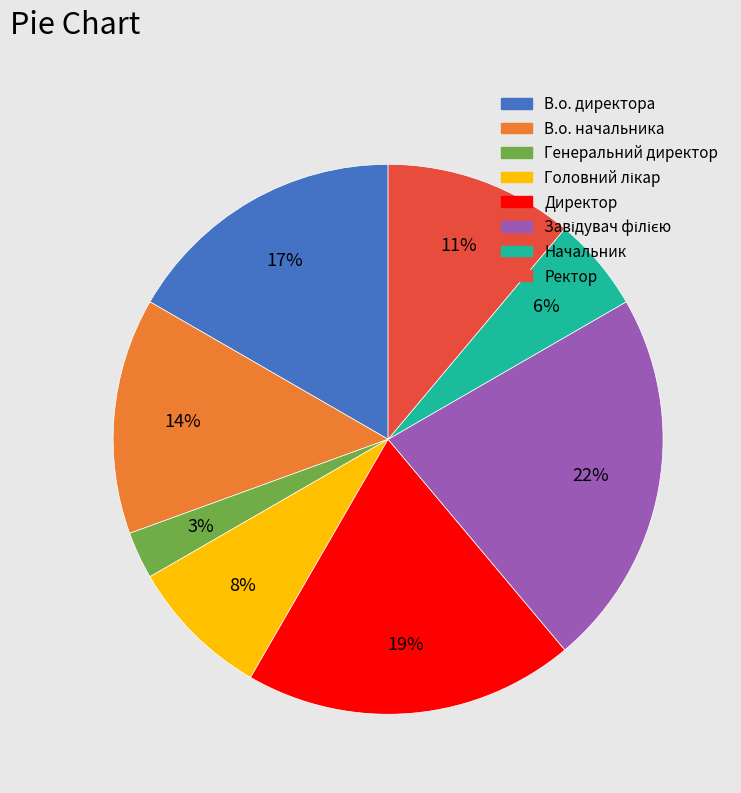

To the nearest percent, what is the average slice percentage?

12%